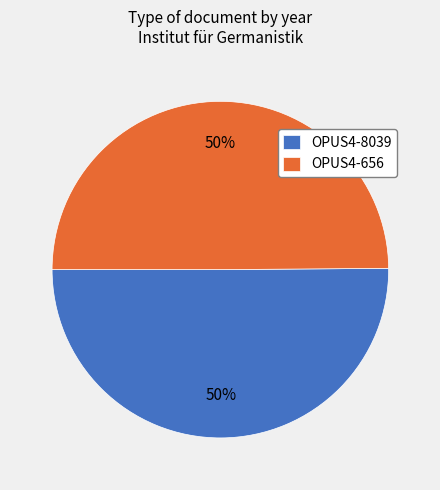

What percentage is the OPUS4-8039 slice, to the nearest percent?

50%